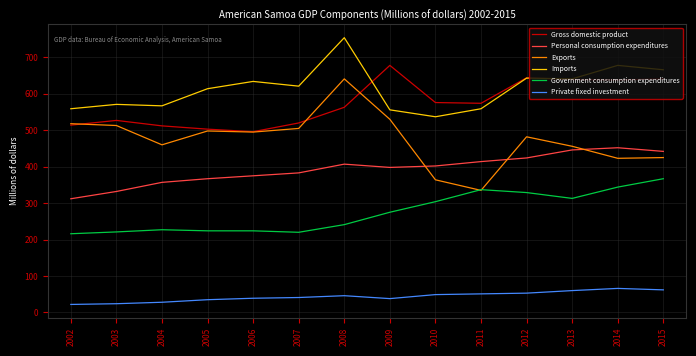

What is the difference between the highest and lowest values at 2014?

612